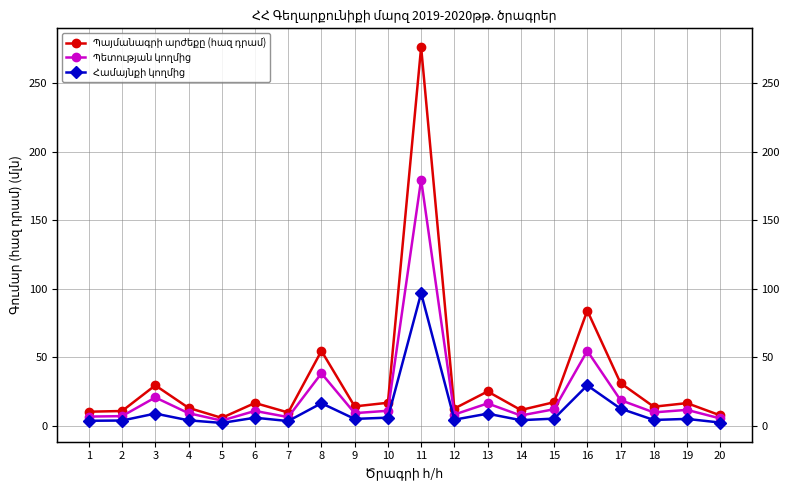

Rank the series at 7 from lowest to highest value.

Համայնքի կողմից, Պետության կողմից, Պայմանագրի արժեքը (հազ դրամ)